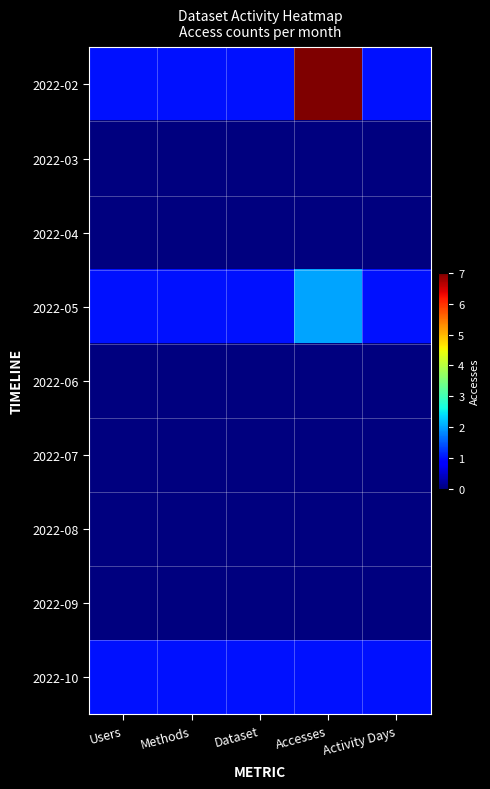

At how many categories does at least one series exceed 0?

5